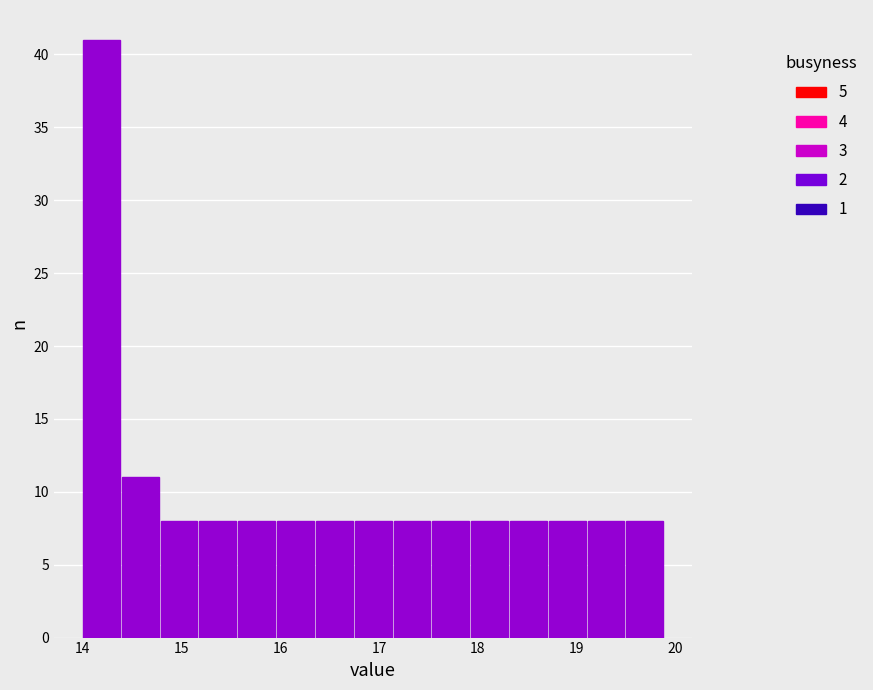

Read against the x-axis, roughly where is the centre of the tallest bar?

14.2